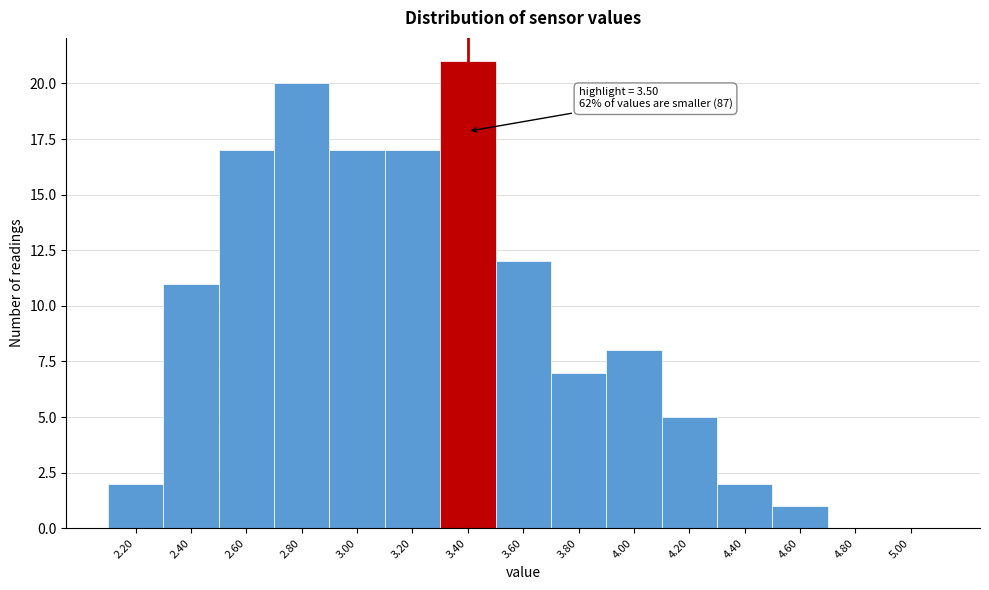

Reading left to right, what are all the values shown in this chart?

2.20=2	2.40=11	2.60=17	2.80=20	3.00=17	3.20=17	3.40=21	3.60=12	3.80=7	4.00=8	4.20=5	4.40=2	4.60=1	4.80=0	5.00=0